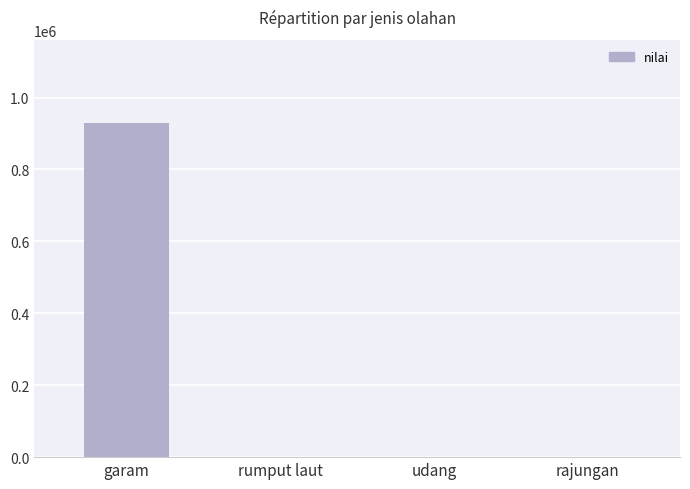

True or false: the data shows 0 at udang.

True